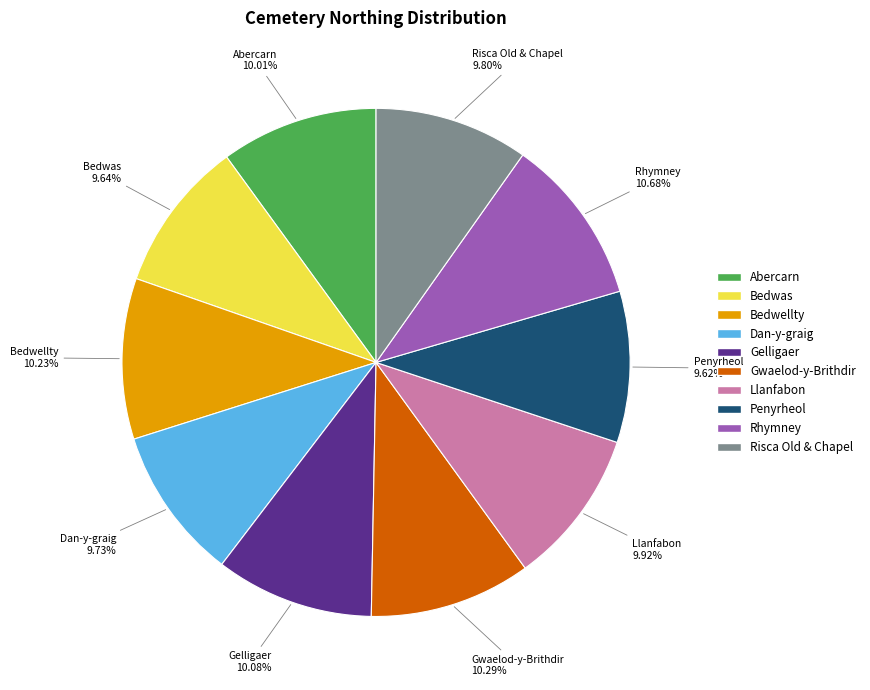

Combined, do Abercarn and Gelligaer account for over 50%?

No